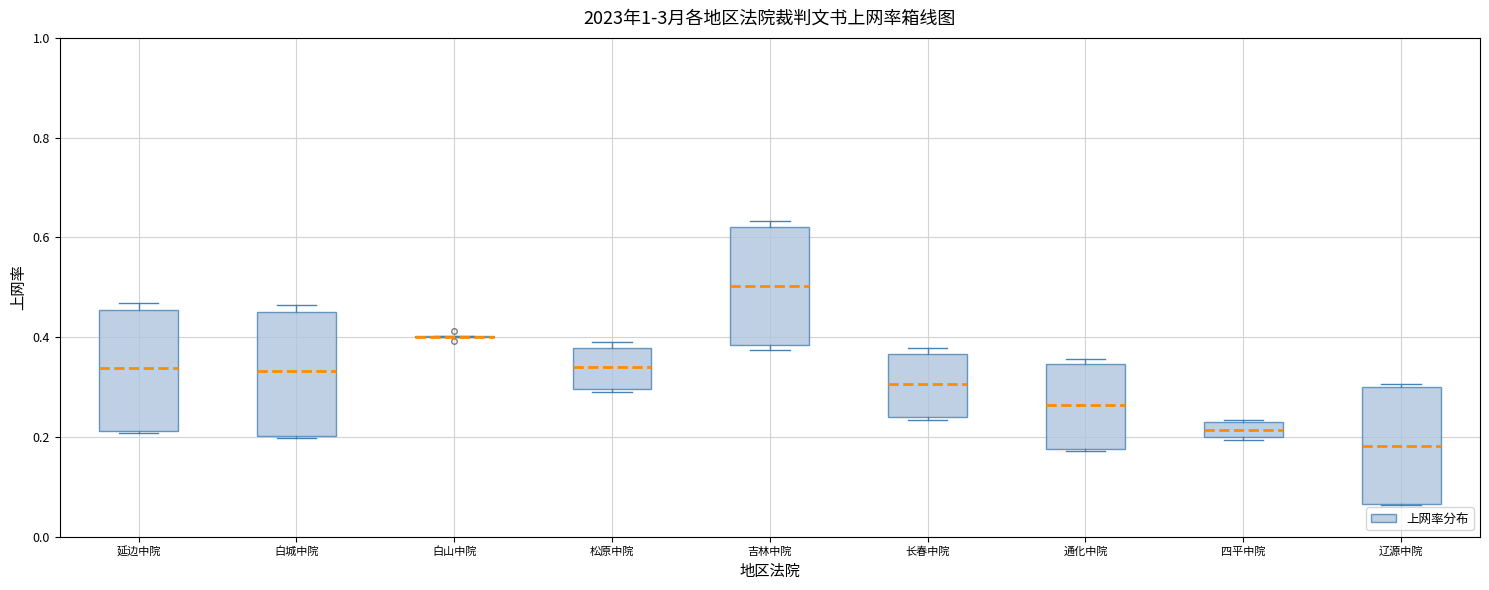

Where is the upper edge of the box for 白城中院 on the y-axis? The values are not printed on the chart, so give them approximately, as read against the axis.

0.46